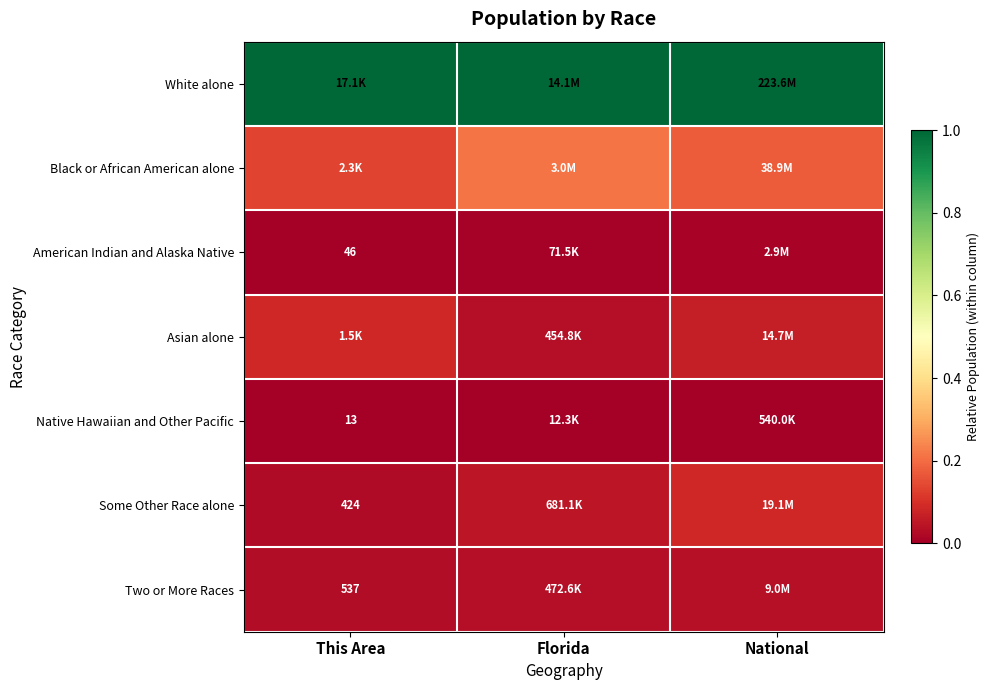

What is the spread (max minus min) of values at National?

1.0